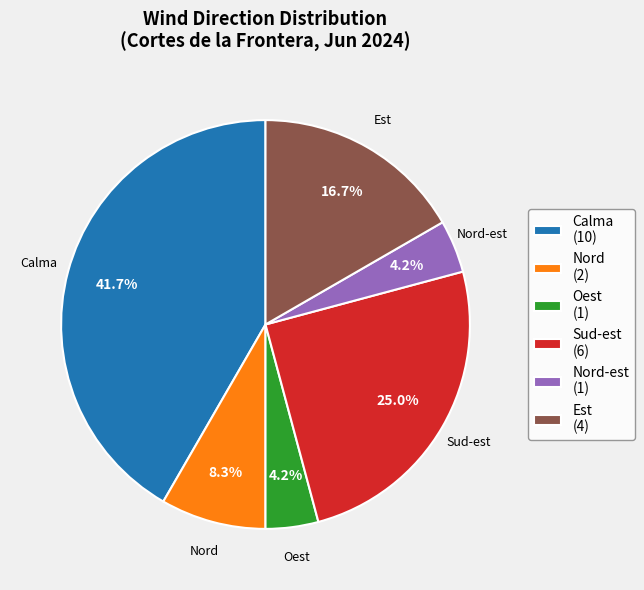

To the nearest percent, what portion does Nord represent?

8%